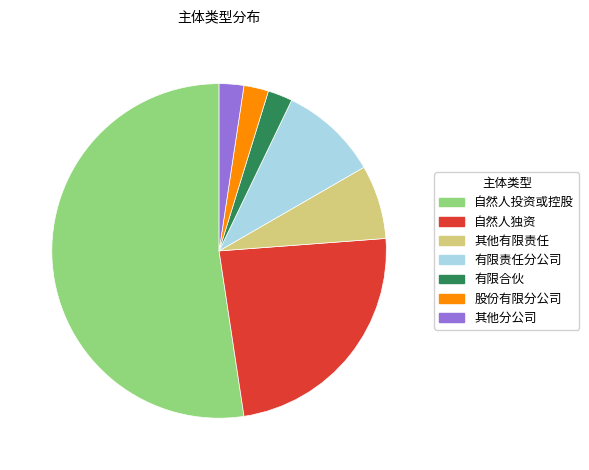

The 自然人投资或控股 slice represents 65% of the pie. True or false?

False